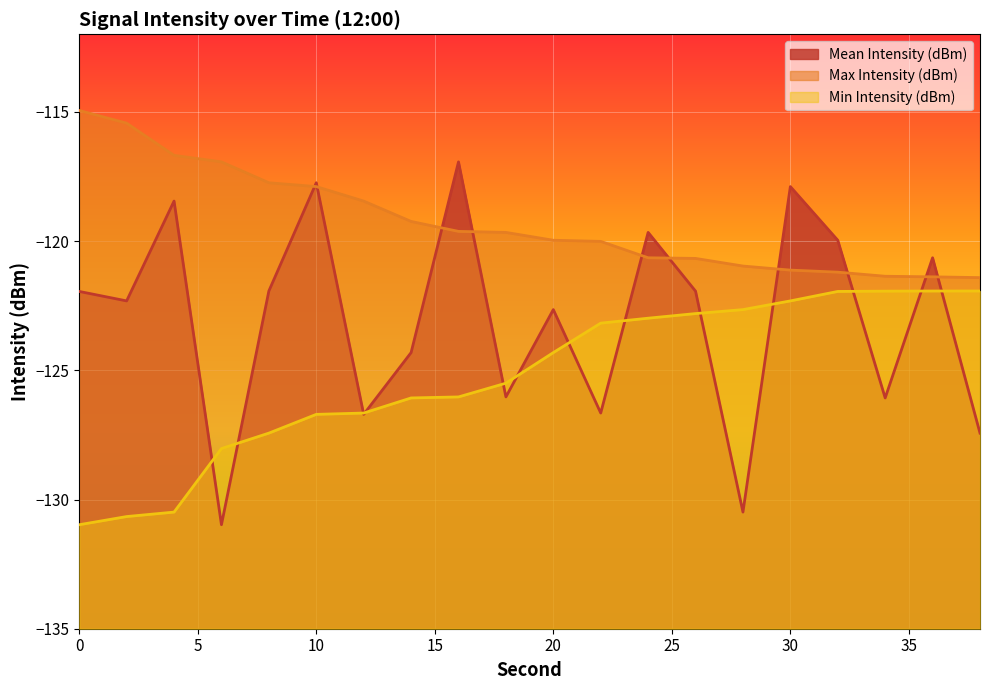

Which series ends up on top after the final intersection of Mean Intensity (dBm) and Min Intensity (dBm)?

Min Intensity (dBm)